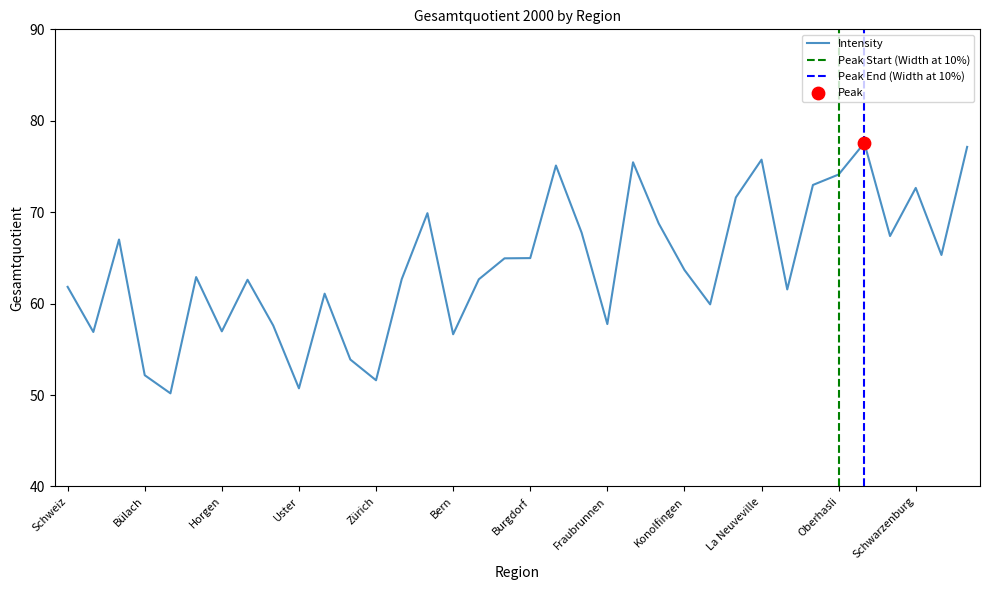

What is the ratio of the value at Moutier to the value at Obersimmental?

0.9